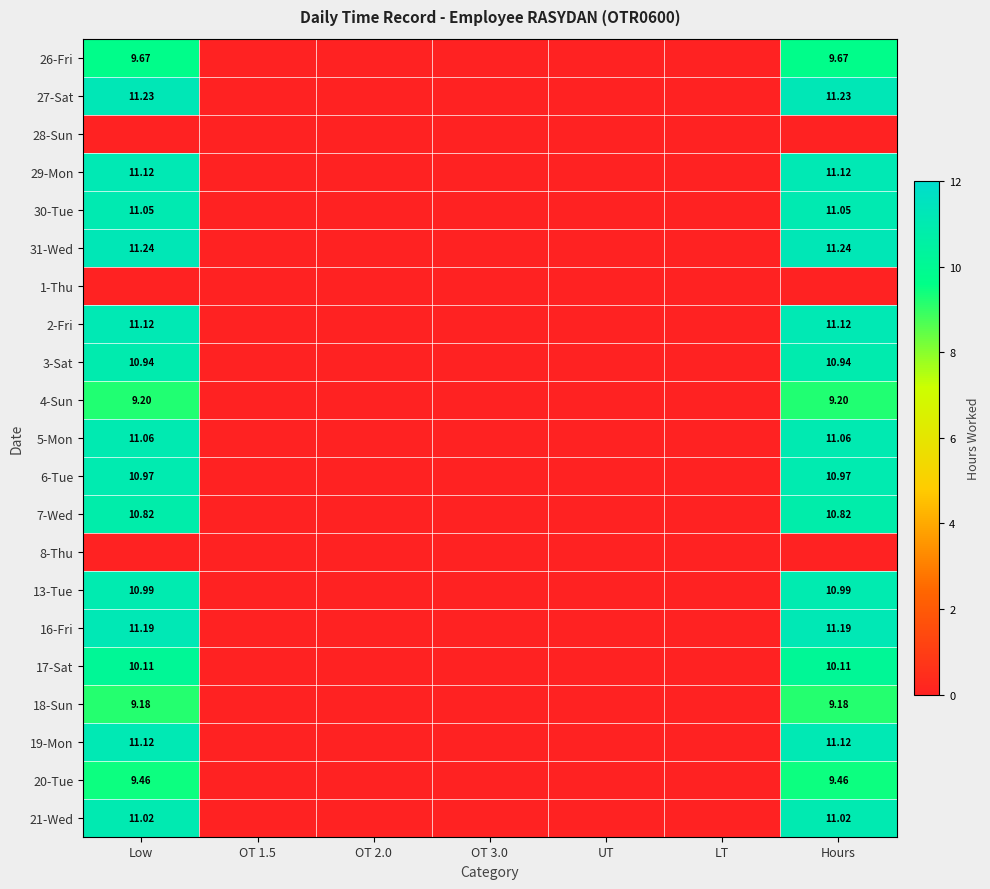

What is the average value of the 17-Sat series?

2.9